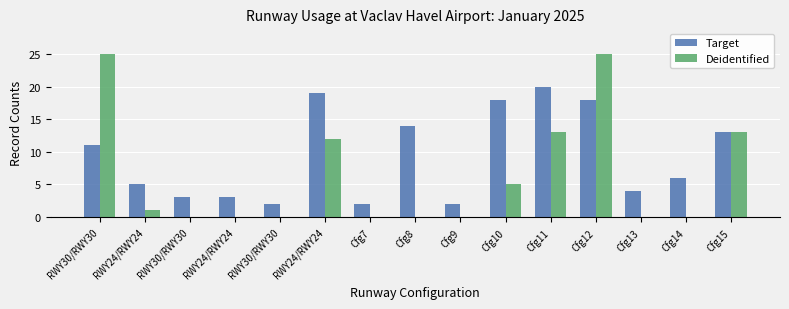

Is the value of Deidentified at RWY24/RWY24 greater than the value of Target at Cfg8?

No